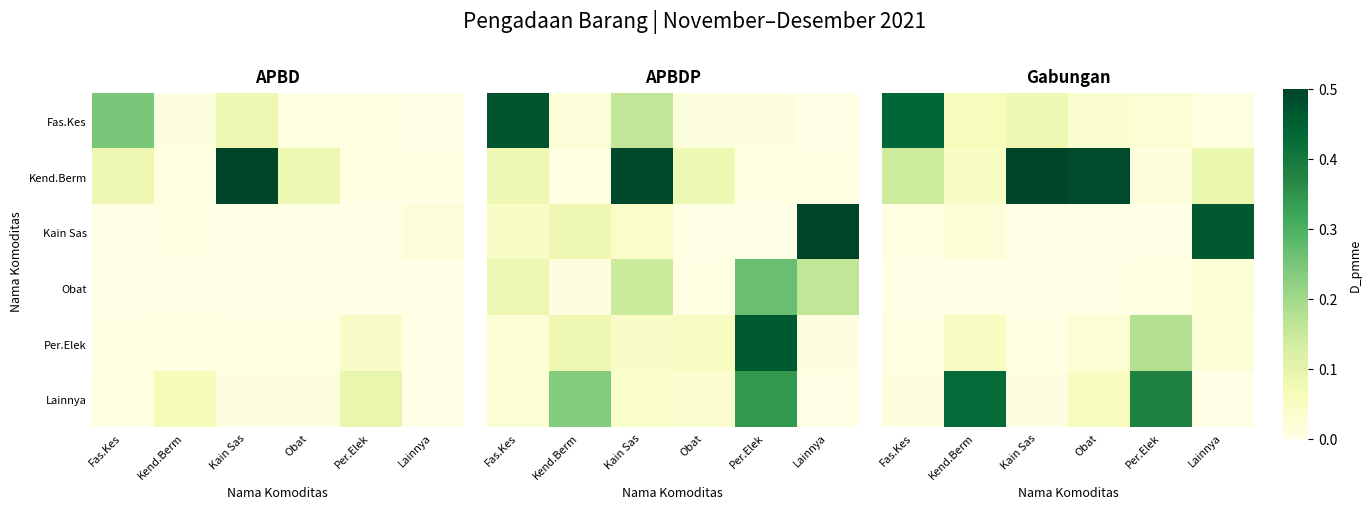

The Per.Elek series shows 0.4 at Per.Elek. True or false?

True